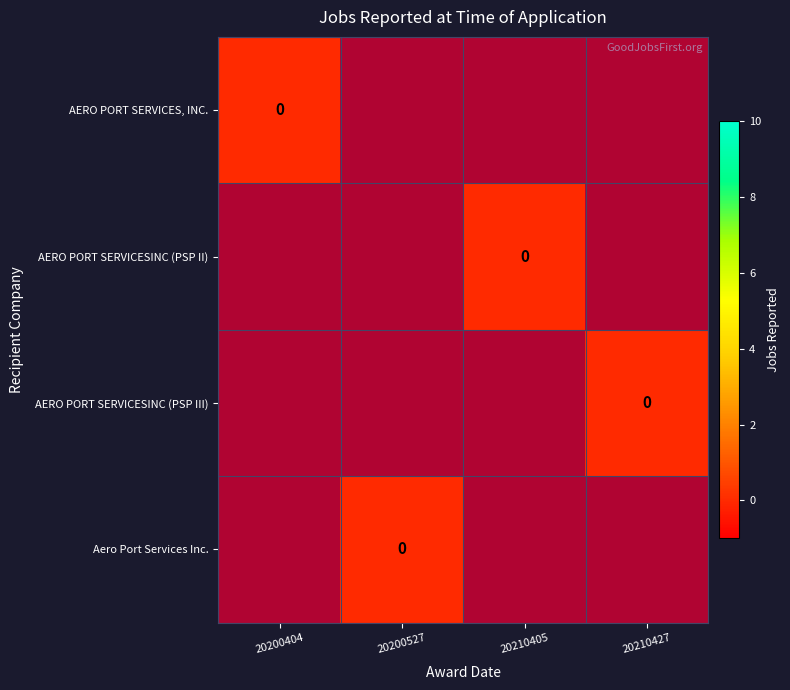

Rank the series at 20200404 from lowest to highest value.

AERO PORT SERVICES, INC., AERO PORT SERVICESINC (PSP II), AERO PORT SERVICESINC (PSP III), Aero Port Services Inc.